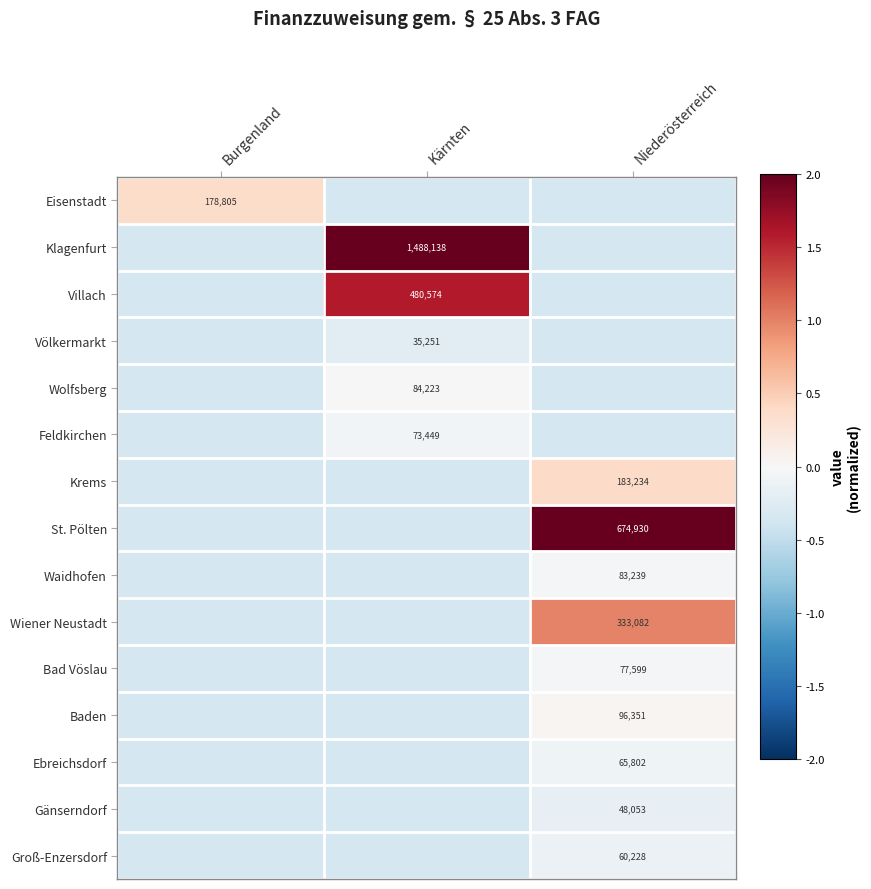

The Eisenstadt series shows -0.5 at Niederösterreich. True or false?

False